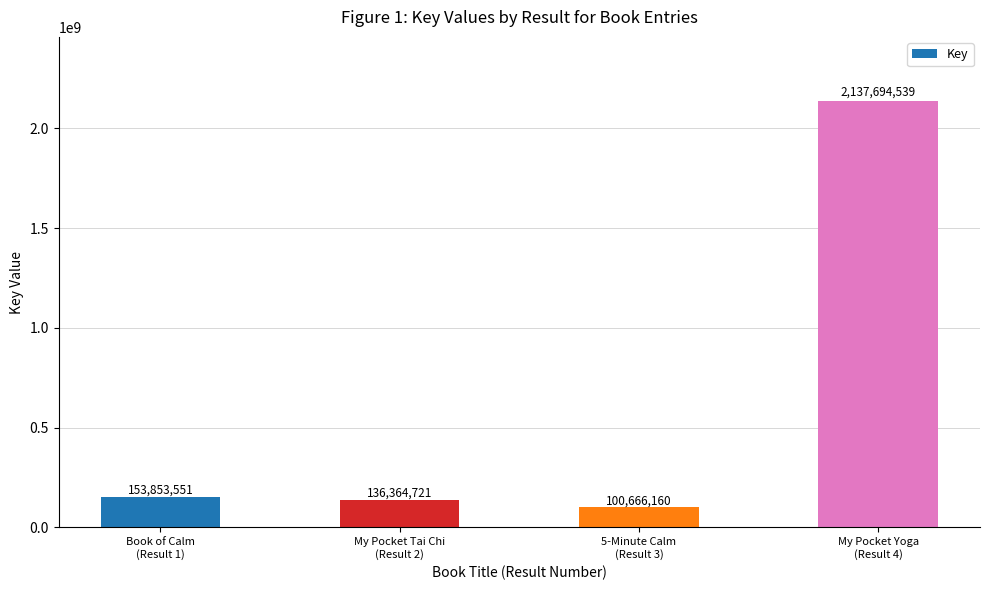

Which label corresponds to the smallest value in the chart?

5-Minute Calm
(Result 3)